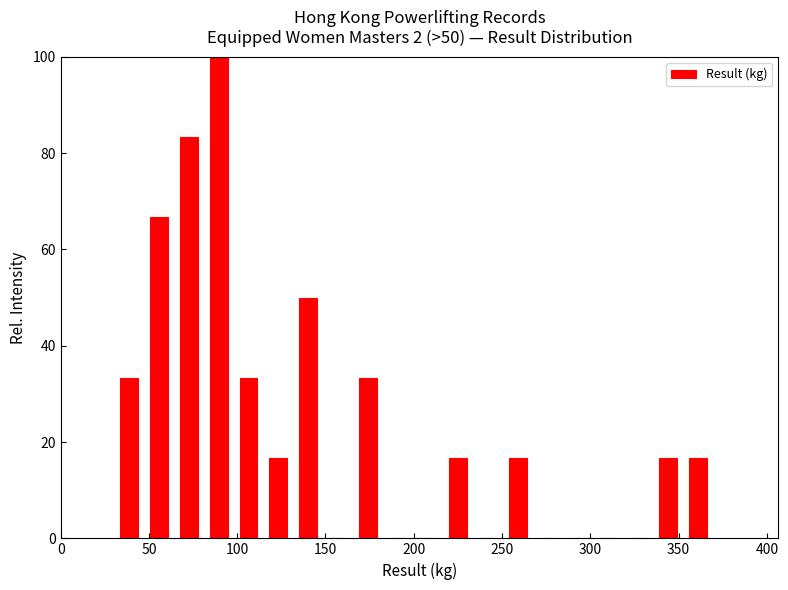

Read against the x-axis, roughly where is the centre of the tallest bar?

90